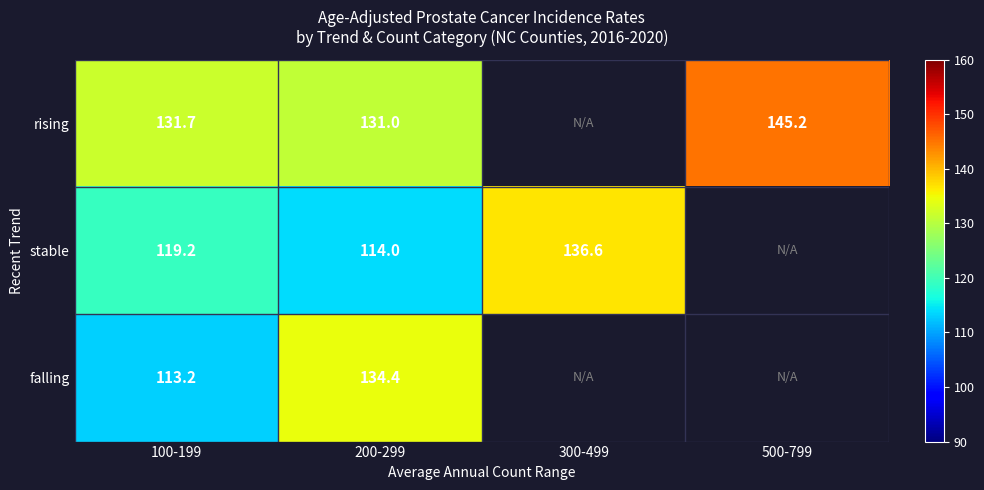

Rank the series at 100-199 from lowest to highest value.

falling, stable, rising